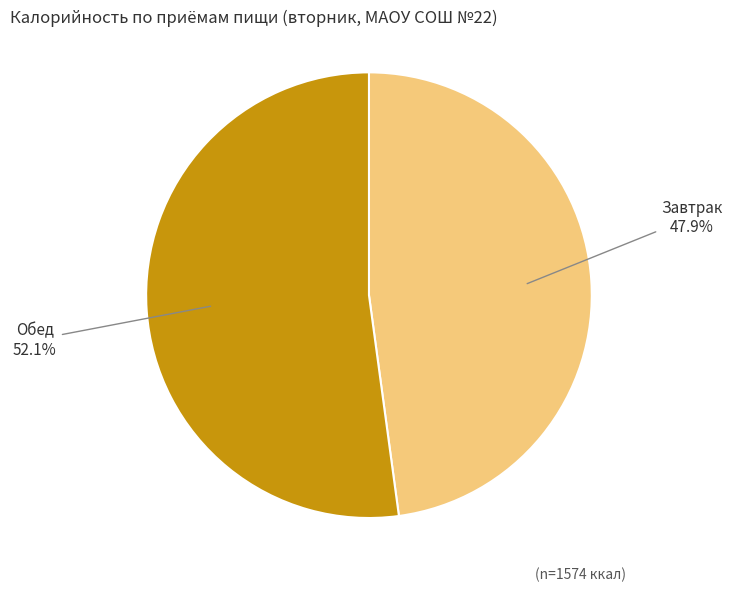

What is the ratio of the value at Обед to the value at Завтрак?

1.1